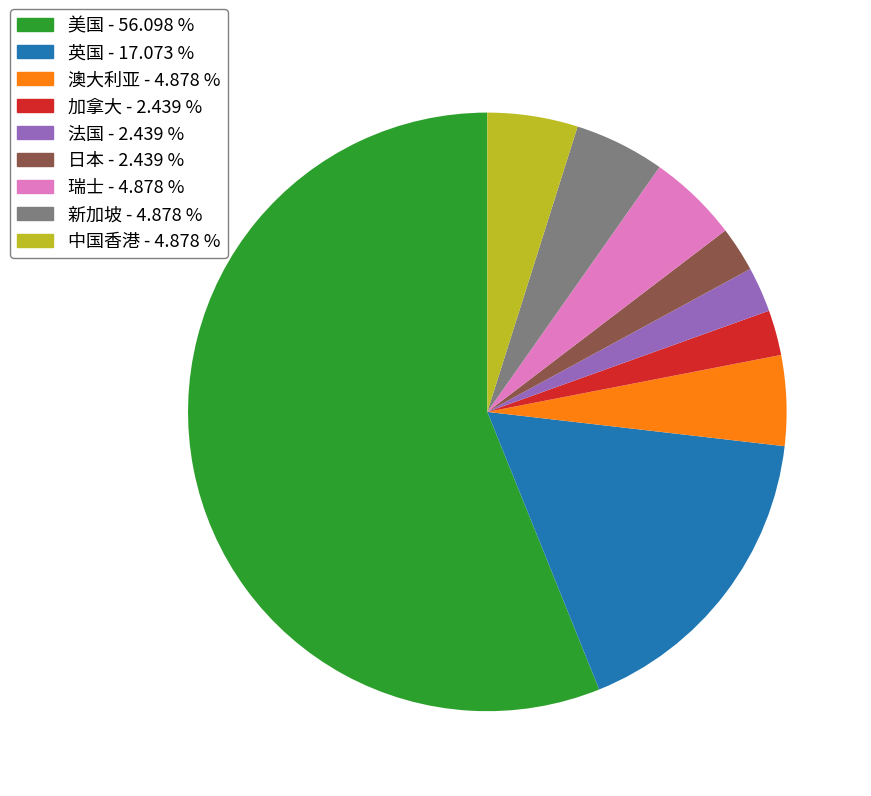

Which slice is the largest?

美国